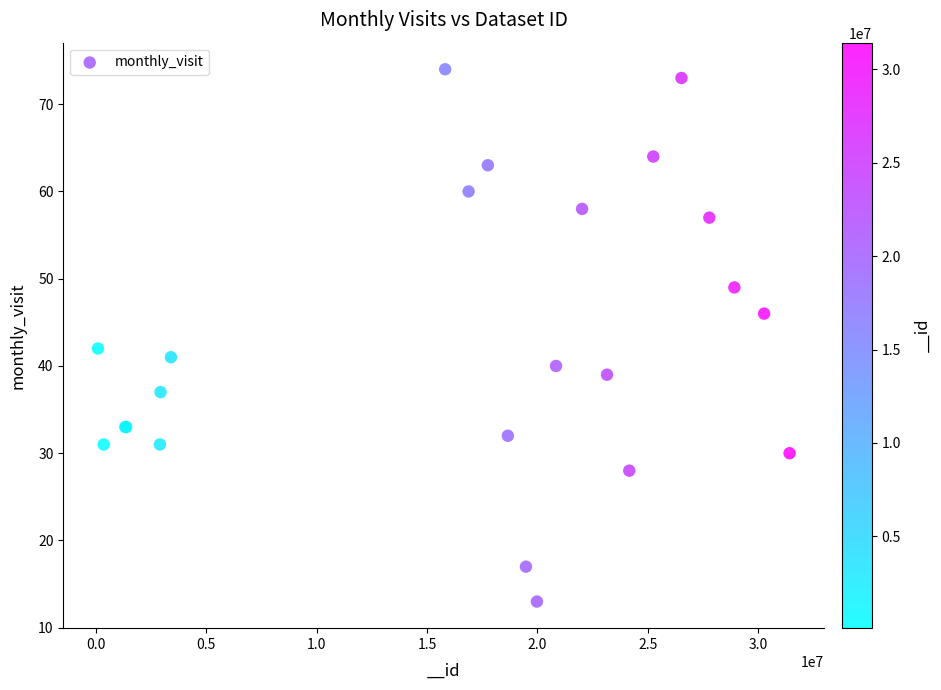

What Y value in the scatter plot is closest to 43?

42